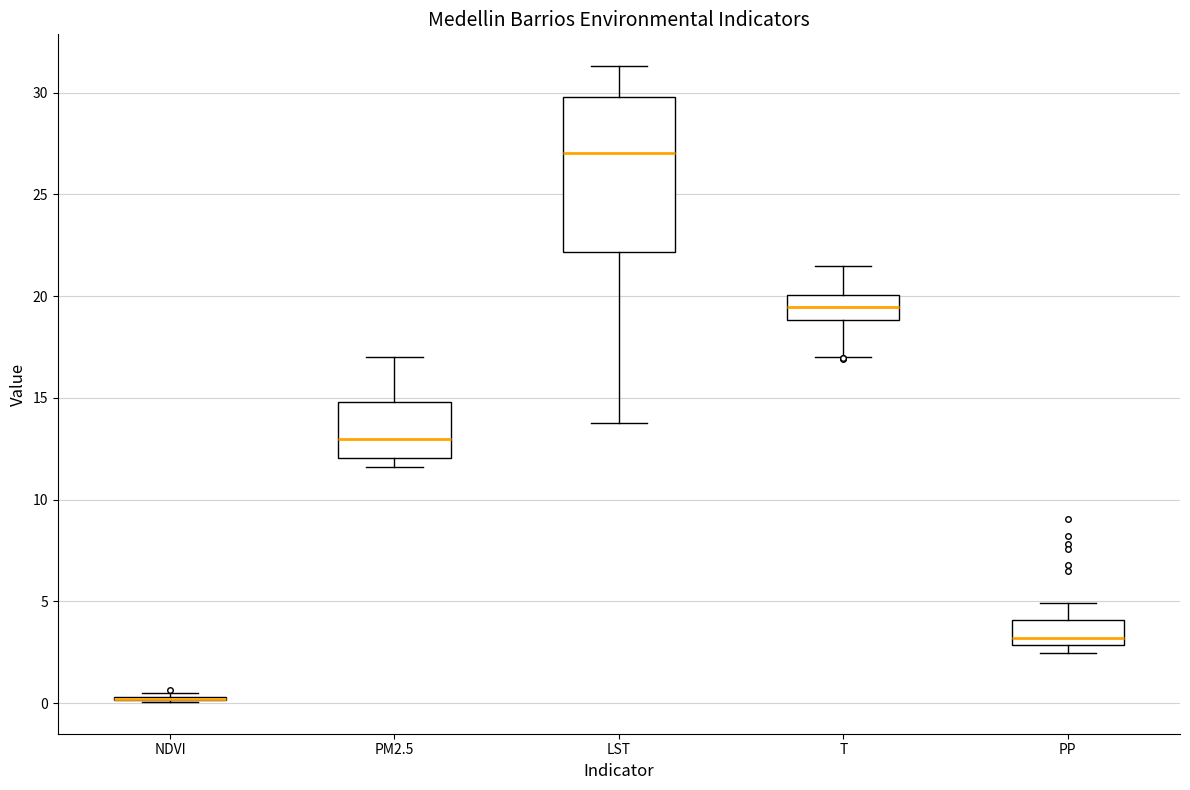

Reading left to right, read every box against the y-axis: the position of its median line, the range the box covers, and the ends of its whiskers. The values are not printed on the chart, so give them approximately, as read against the axis.

NDVI: box collapsed to a line at 0.0, whiskers 0.0 to 0.5
PM2.5: median 13.0, box 12.0 to 15.0, whiskers 11.5 to 17.0
LST: median 27.0, box 22.0 to 30.0, whiskers 14.0 to 31.5
T: median 19.5, box 19.0 to 20.0, whiskers 17.0 to 21.5
PP: median 3.0 (just above the box's lower edge), box 3.0 to 4.0, whiskers 2.5 to 5.0